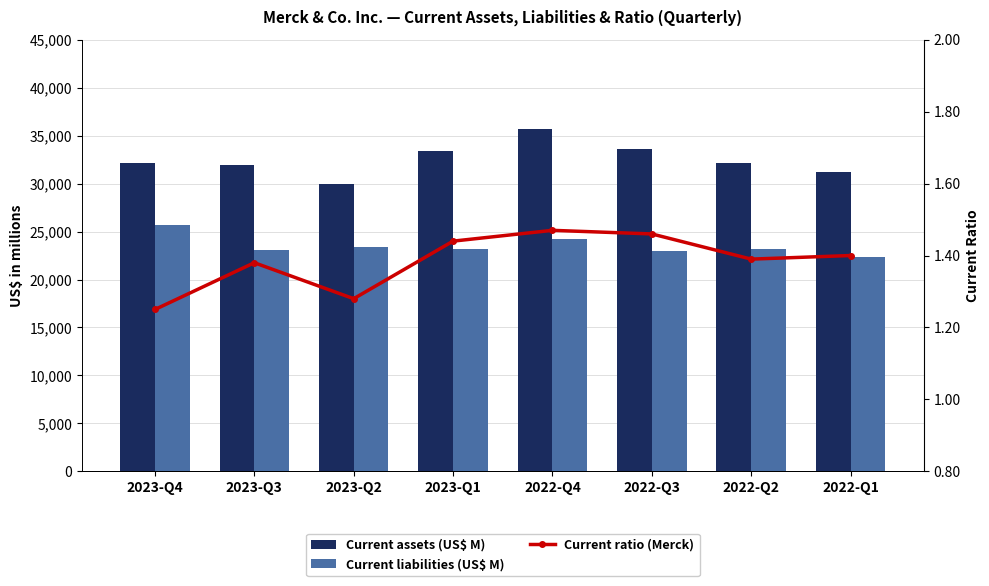

Which series has the widest spread of values?

Current assets (US$ M)